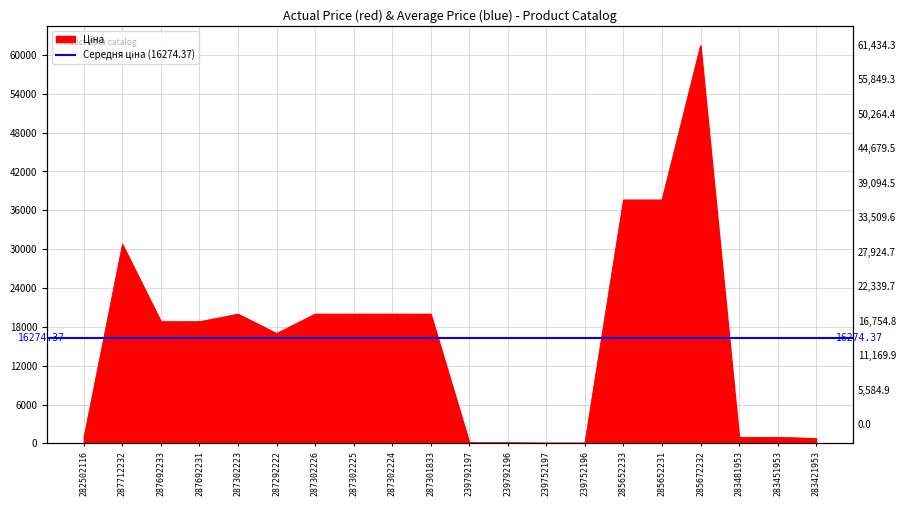

At which category does the chart reach its peak across all series?

285672232